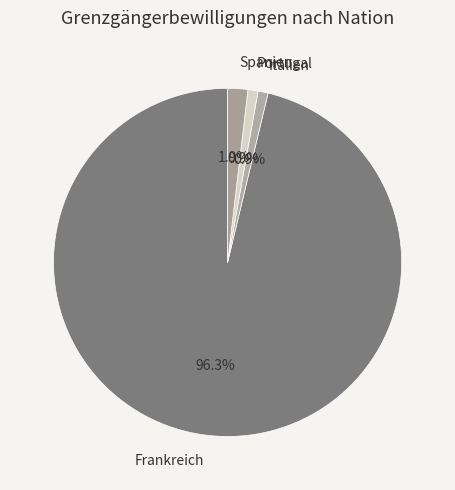

Is there a majority slice in this chart?

Yes